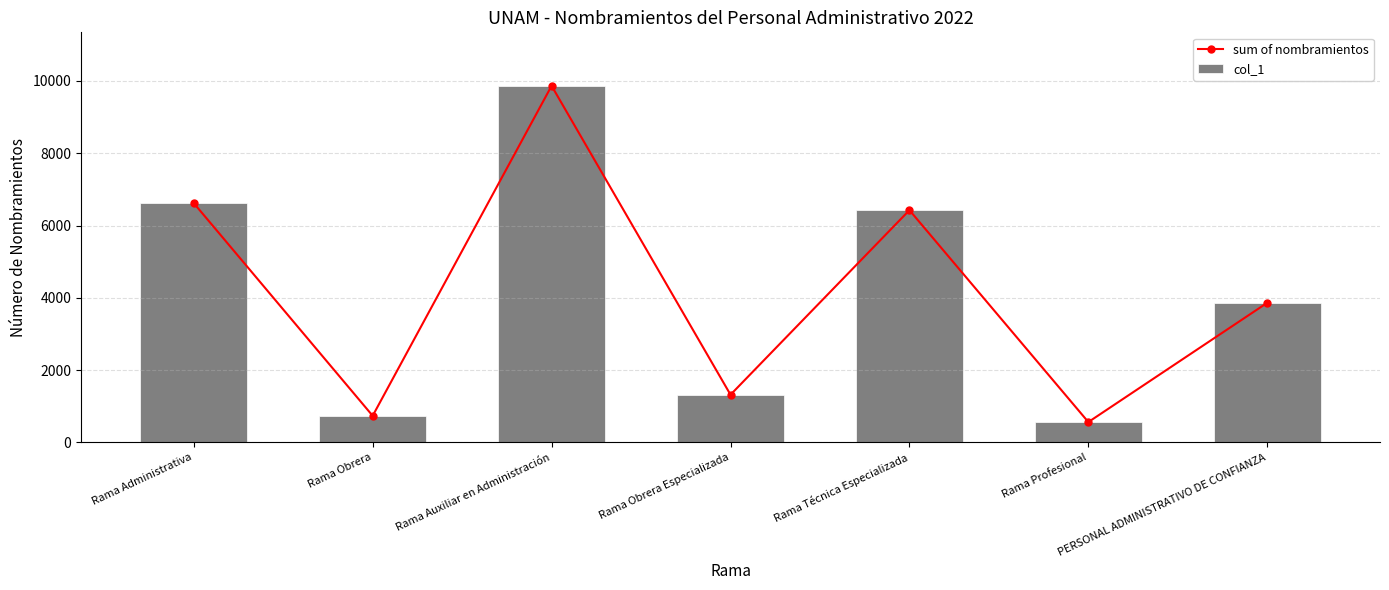

Which category has the lowest value in the sum of nombramientos series?

Rama Profesional